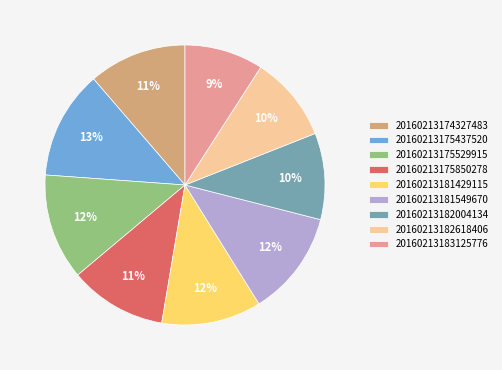

To the nearest percent, what portion does 20160213175529915 represent?

12%